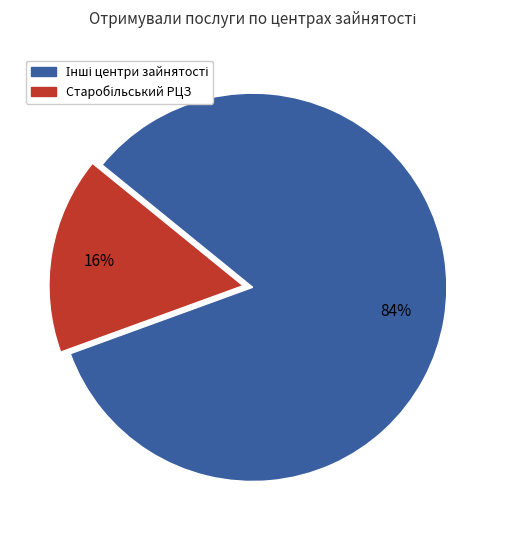

To the nearest percent, what is the average slice percentage?

50%